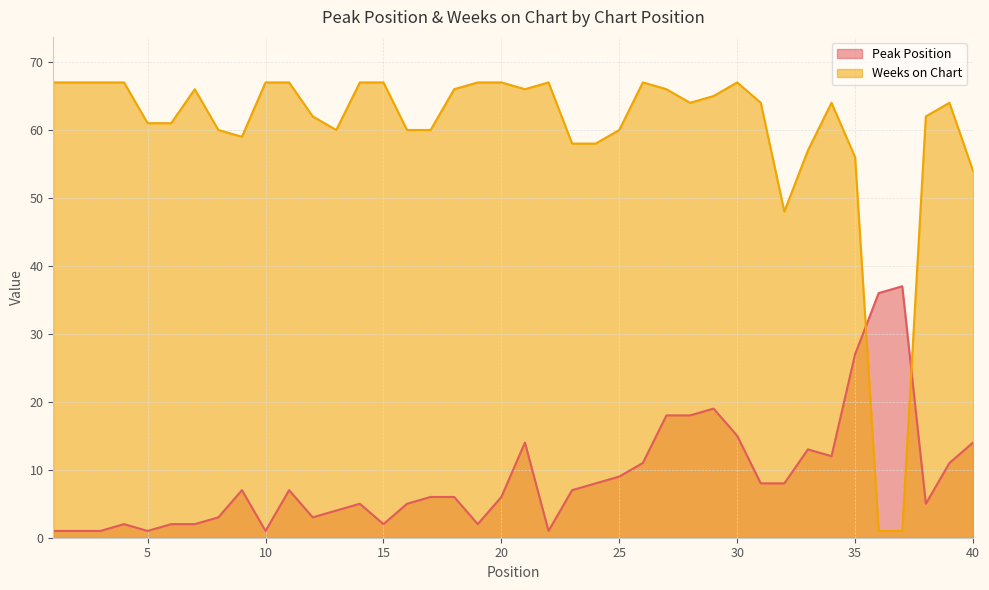

What is the maximum value for Peak Position?

37